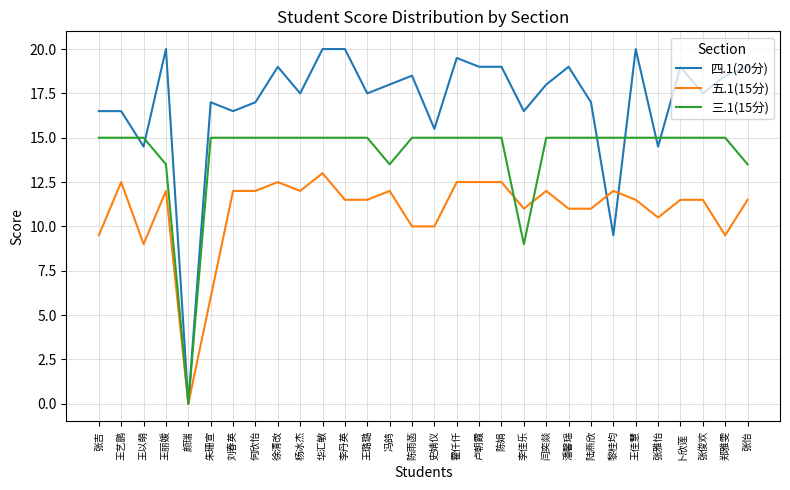

Which series ends up on top after the final intersection of 五.1(15分) and 四.1(20分)?

四.1(20分)